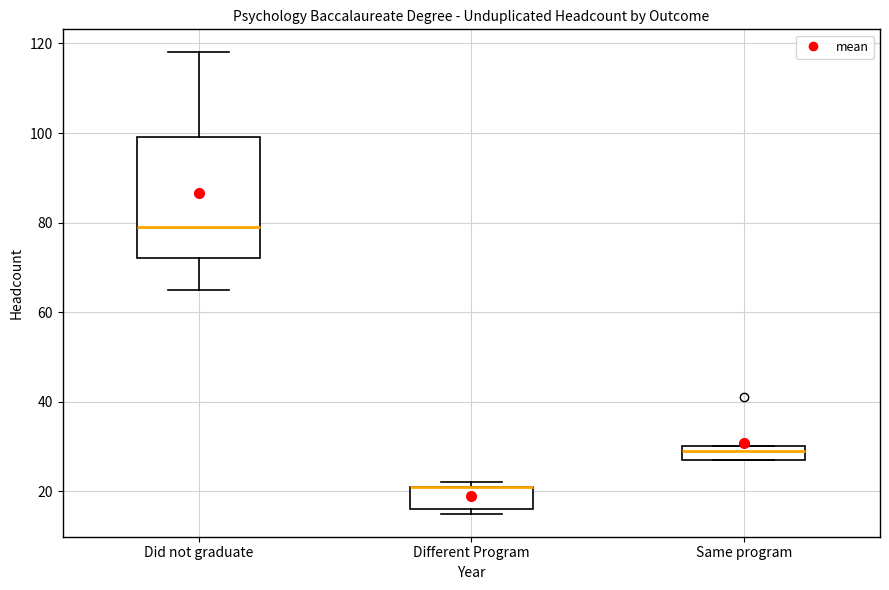

Where does the lower whisker of the box for Did not graduate end on the y-axis? The values are not printed on the chart, so give them approximately, as read against the axis.

66